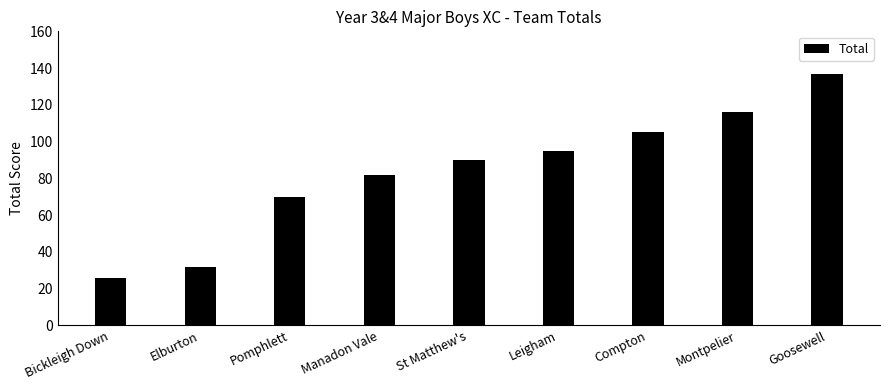

Is it true that the value at Elburton is 12?

False